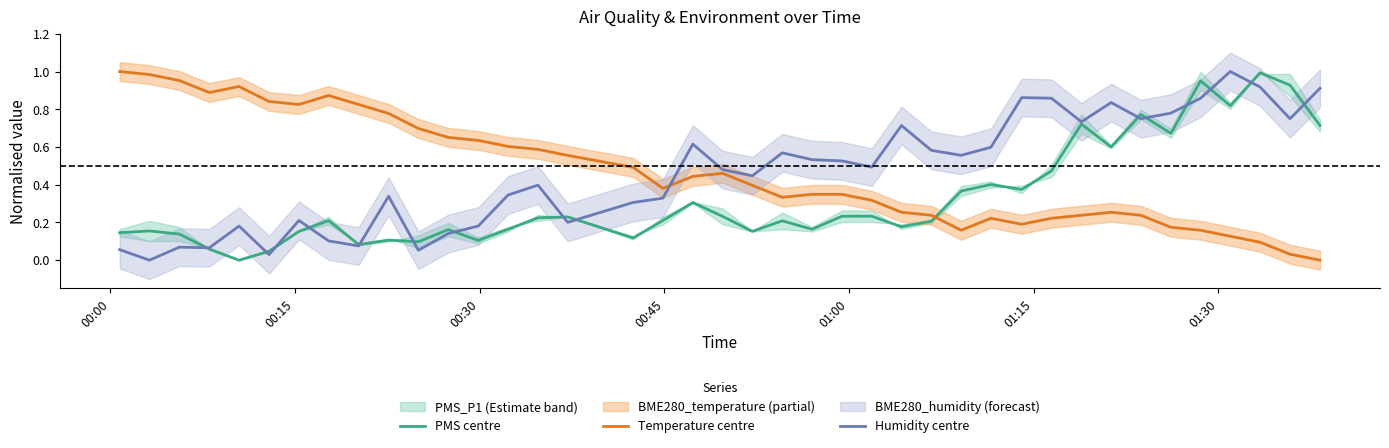

In Humidity centre, how many points are lower than both neighbors (excluding endpoints)?

12